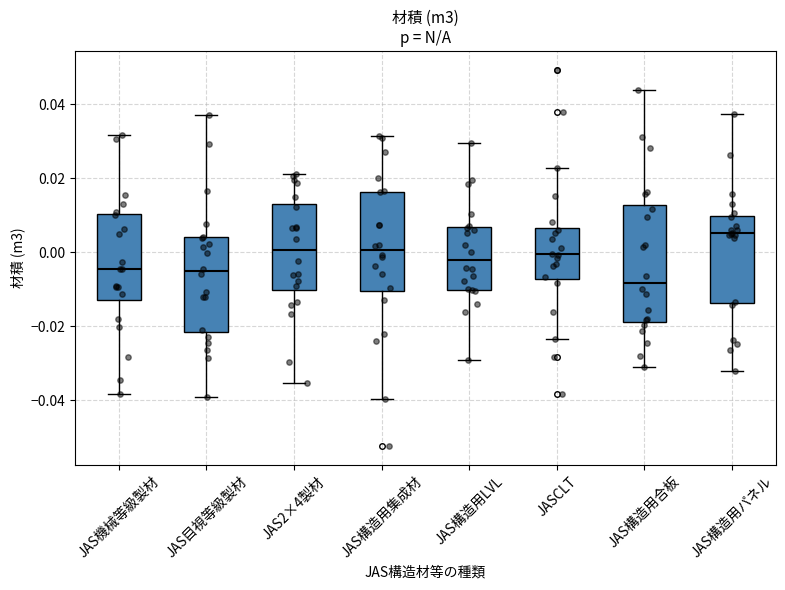

Where is the upper edge of the box for JAS2×4製材 on the y-axis? The values are not printed on the chart, so give them approximately, as read against the axis.

0.012